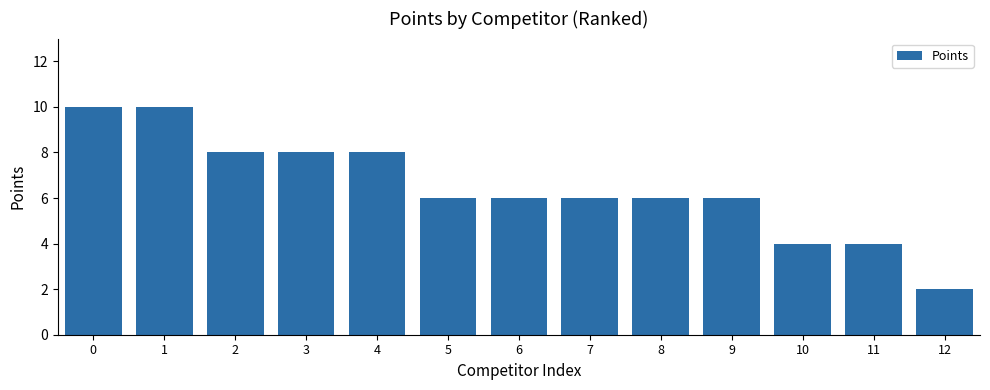

At which category does the chart reach its minimum across all series?

12